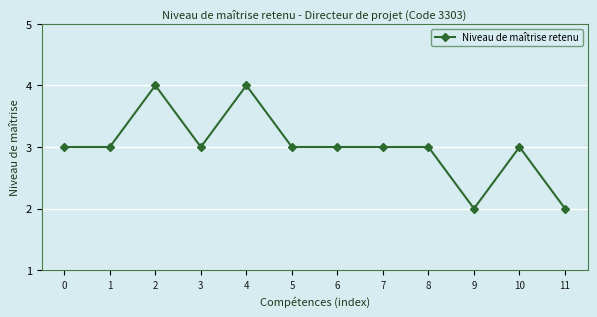

The chart shows a value of 3 at 8. True or false?

True